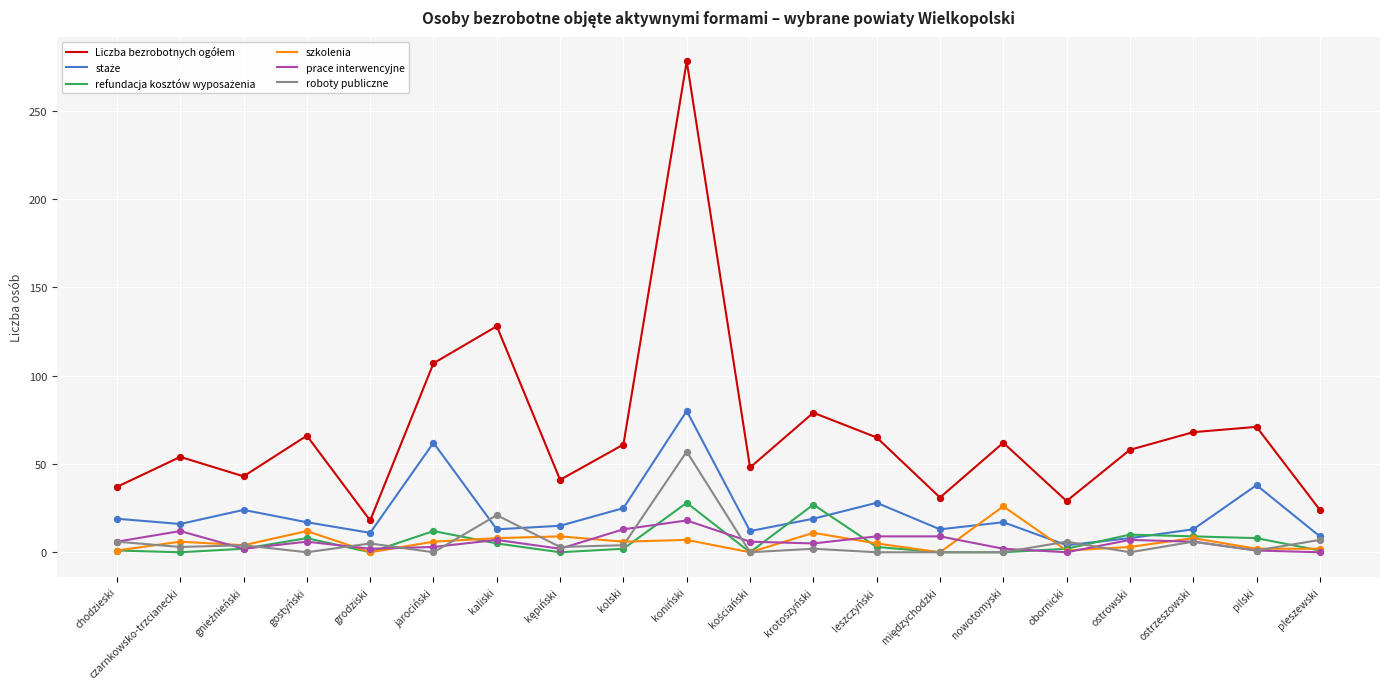

The value of roboty publiczne at ostrowski is -28. True or false?

False